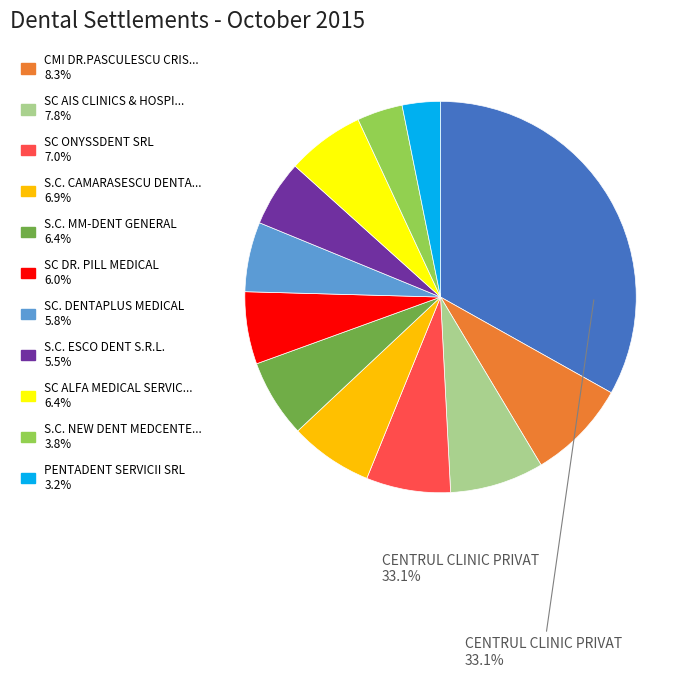

To the nearest percent, what is the average slice percentage?

8%